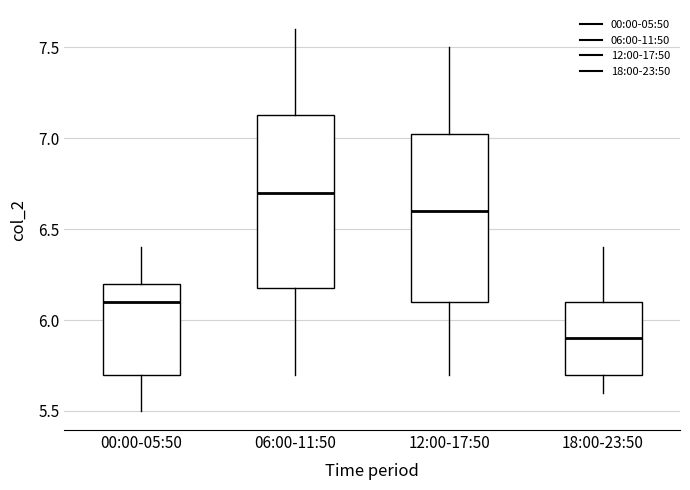

Reading left to right, transcribe this box plot: for each box, give where its median line is, the range the box spans, and where its two whiskers end, as read against the y-axis. The values are not printed on the chart, so give them approximately, as read against the axis.

00:00-05:50: median 6.10, box 5.70 to 6.20, whiskers 5.50 to 6.40
06:00-11:50: median 6.70, box 6.20 to 7.15, whiskers 5.70 to 7.60
12:00-17:50: median 6.60, box 6.10 to 7.05, whiskers 5.70 to 7.50
18:00-23:50: median 5.90, box 5.70 to 6.10, whiskers 5.60 to 6.40